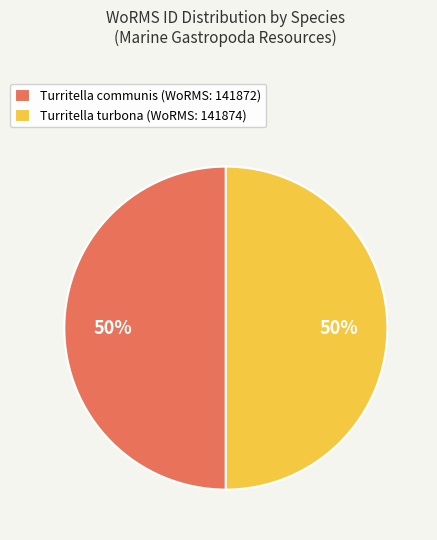

How many slices are in this pie chart?

2